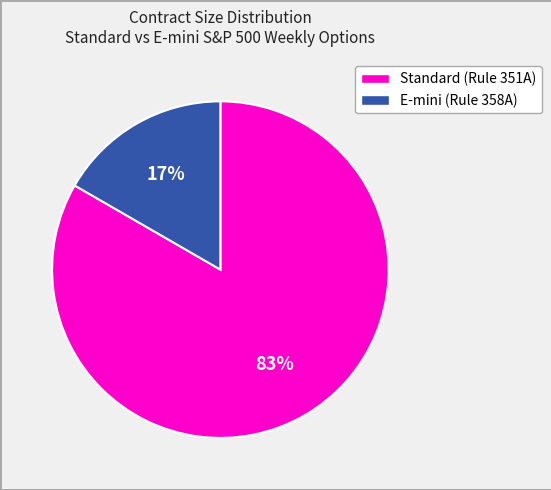

Does any single category account for the majority?

Yes